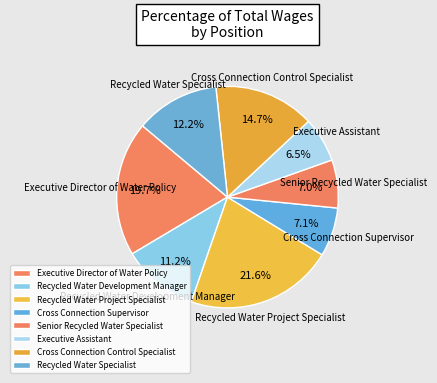

Rank the categories by value from highest to lowest.

Recycled Water Project Specialist, Executive Director of Water Policy, Cross Connection Control Specialist, Recycled Water Specialist, Recycled Water Development Manager, Cross Connection Supervisor, Senior Recycled Water Specialist, Executive Assistant